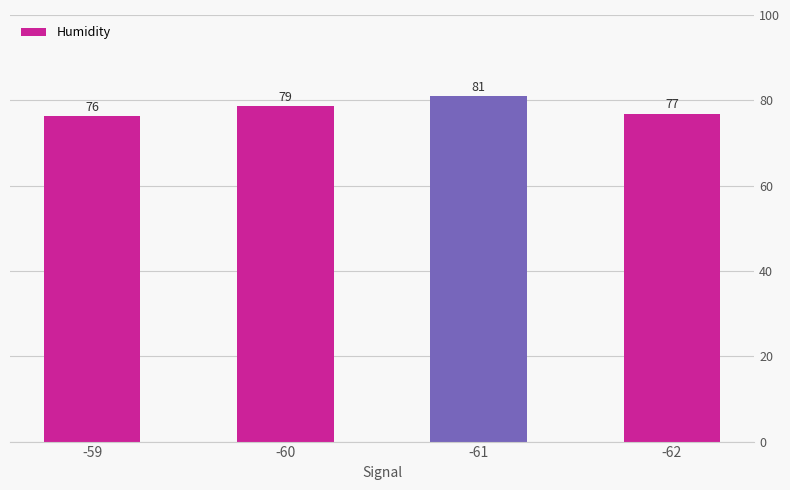

Which has a higher value, -59 or -60?

-60